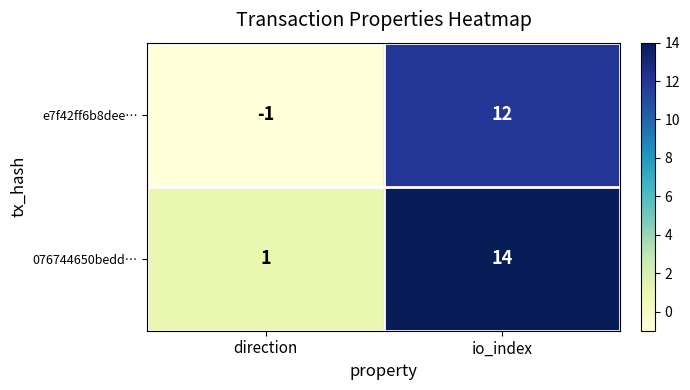

What is the difference between the e7f42ff6b8dee… values at io_index and direction?

13